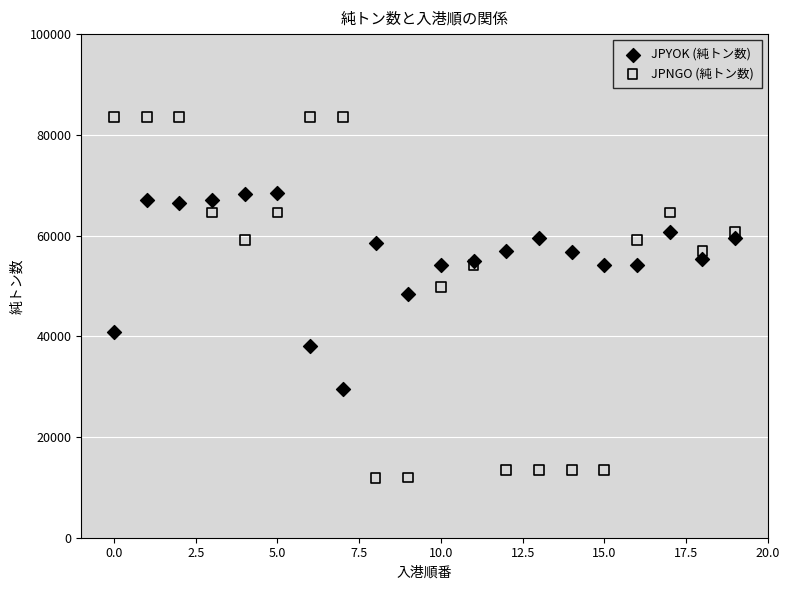

Which series contains the highest Y value?

JPNGO (純トン数)